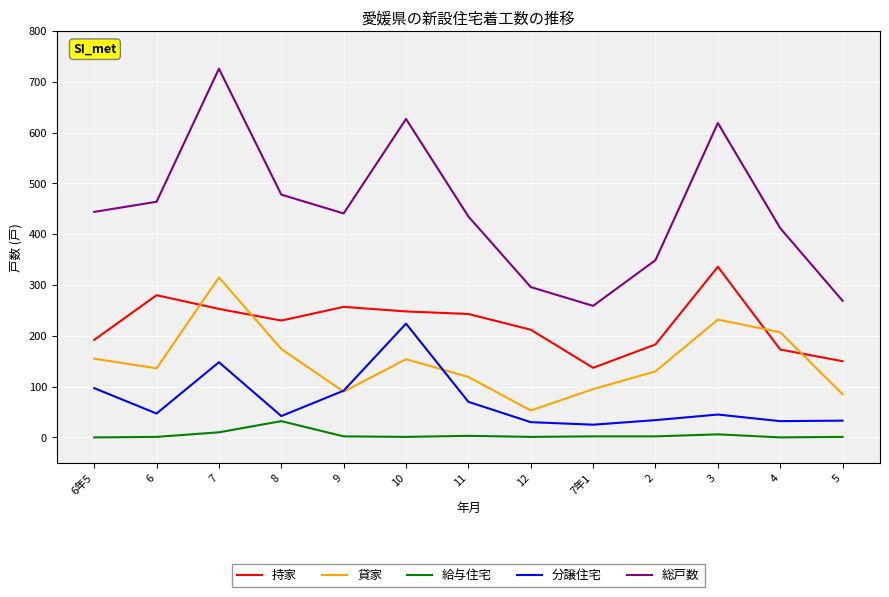

What is the lowest value of the 分譲住宅 series?

25